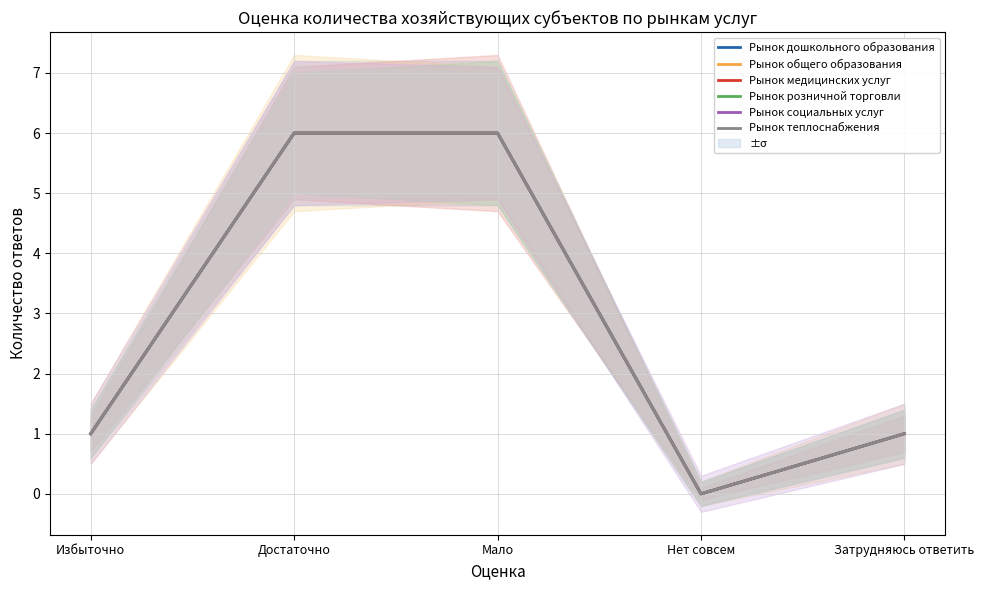

Which series has the largest total across all categories?

Рынок дошкольного образования